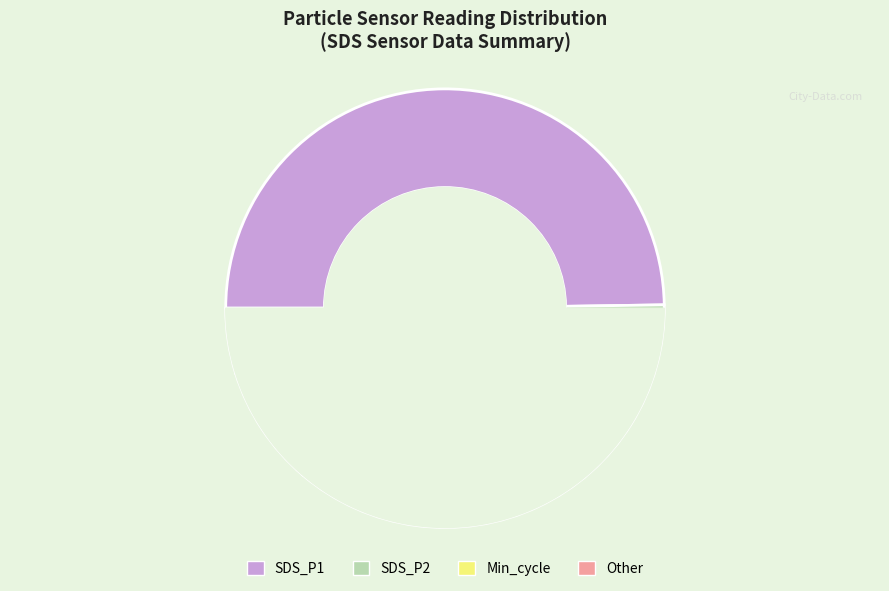

Does 18 represent more than half of the total?

No